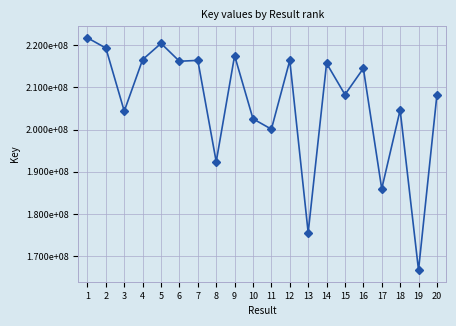

At which category does the data reach its first local peak?

5